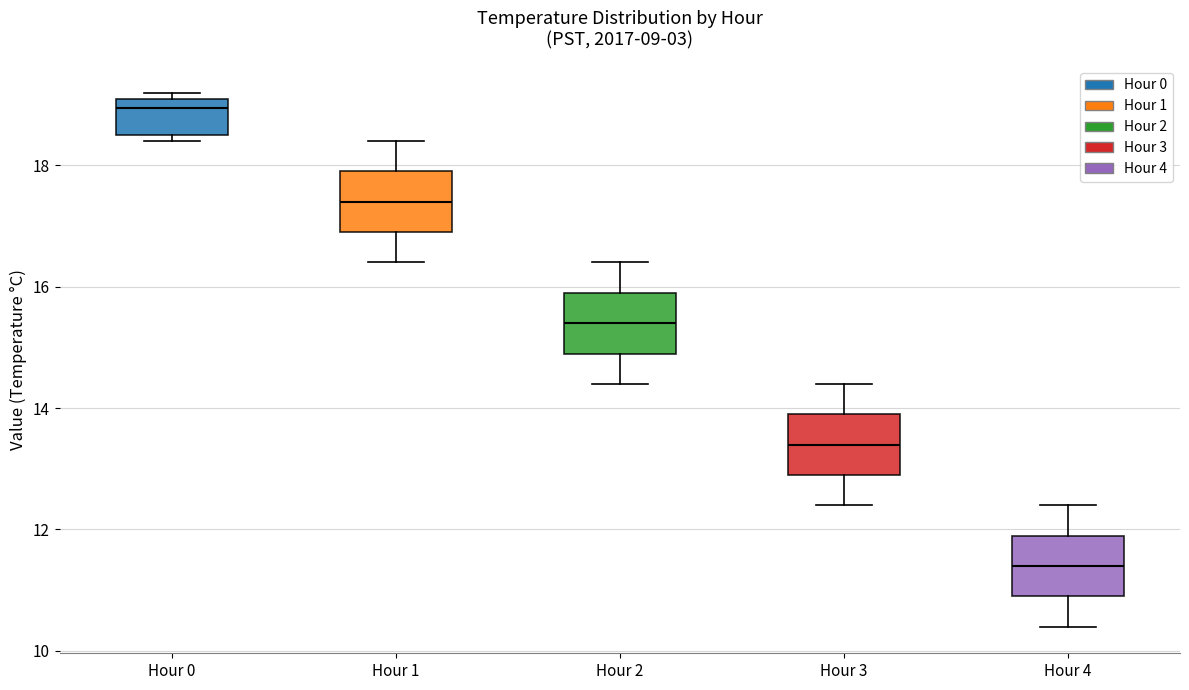

Reading left to right, transcribe this box plot: for each box, give where its median line is, the range the box spans, and where its two whiskers end, as read against the y-axis. The values are not printed on the chart, so give them approximately, as read against the axis.

Hour 0: median 19.0, box 18.6 to 19.2, whiskers 18.4 to 19.2 (just above the box's upper edge)
Hour 1: median 17.4, box 17.0 to 18.0, whiskers 16.4 to 18.4
Hour 2: median 15.4, box 15.0 to 16.0, whiskers 14.4 to 16.4
Hour 3: median 13.4, box 13.0 to 14.0, whiskers 12.4 to 14.4
Hour 4: median 11.4, box 11.0 to 12.0, whiskers 10.4 to 12.4